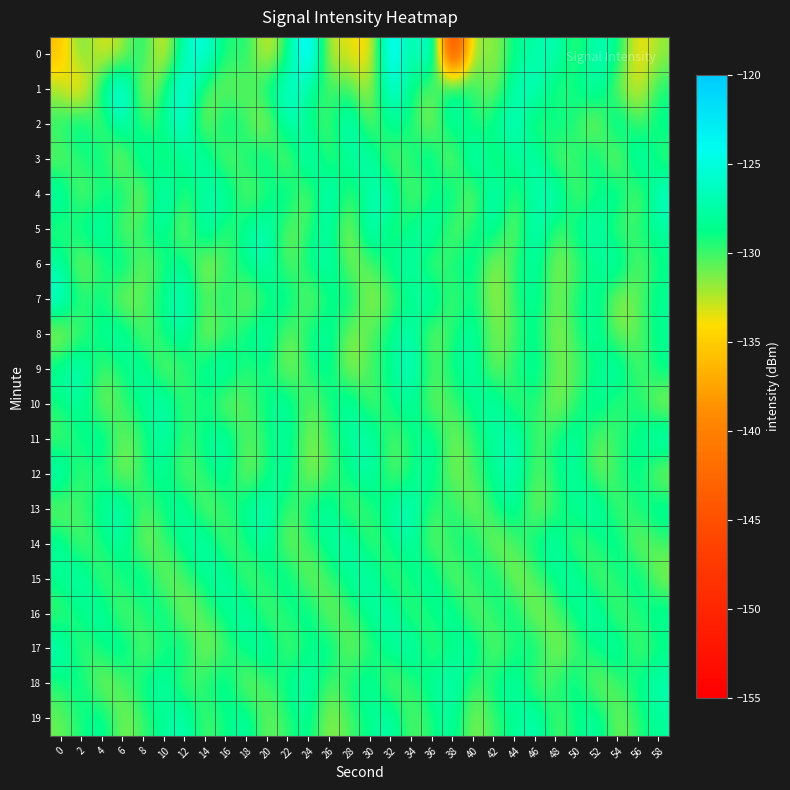

Count the number of data series in this chart.

20